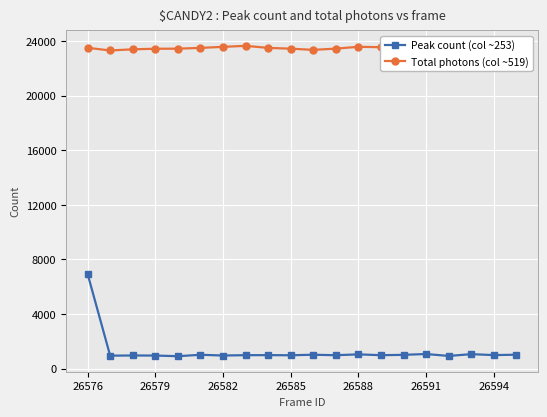

What is the difference between the maximum and minimum values in the Peak count (col ~253) series?

6036